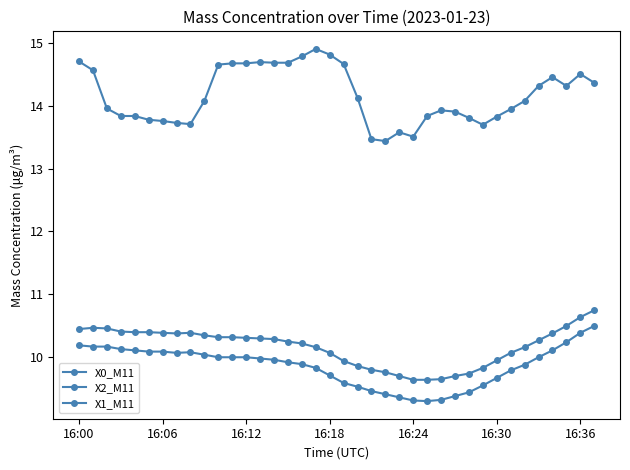

What is the sum of all X1_M11 values?

374.3